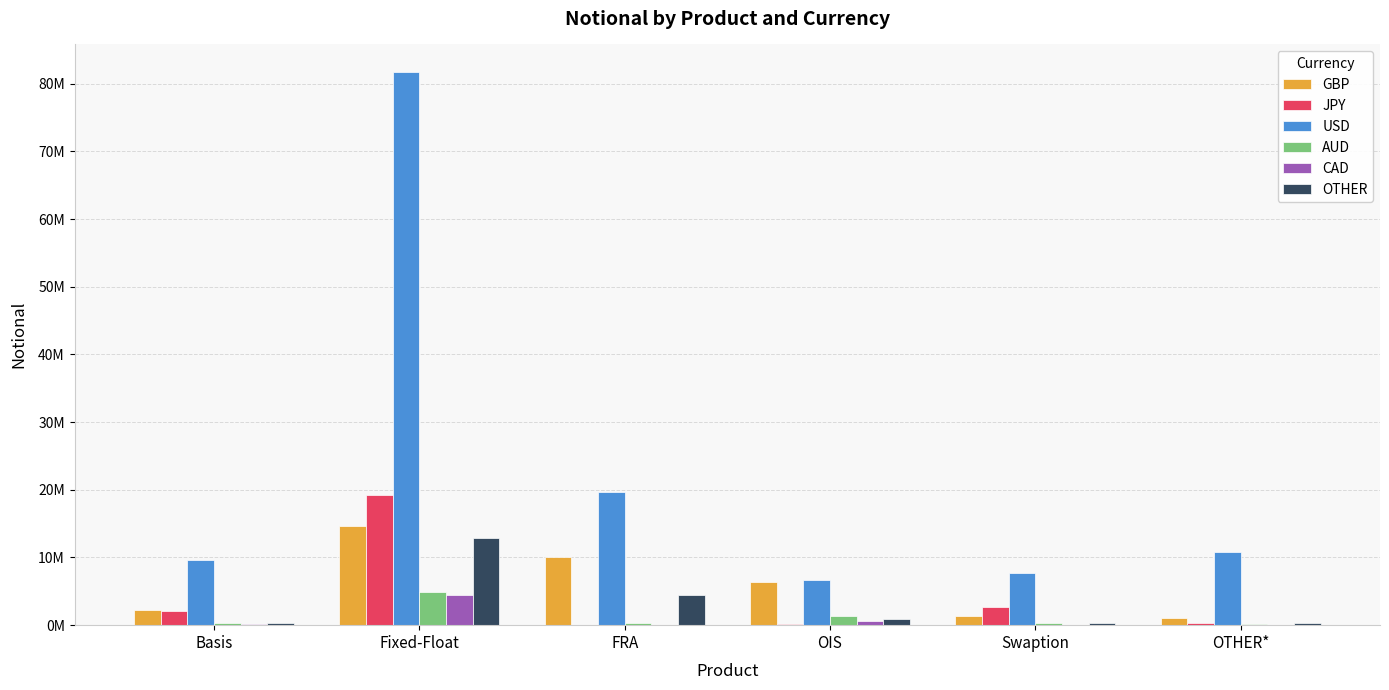

What are all the series names shown in the legend?

GBP, JPY, USD, AUD, CAD, OTHER